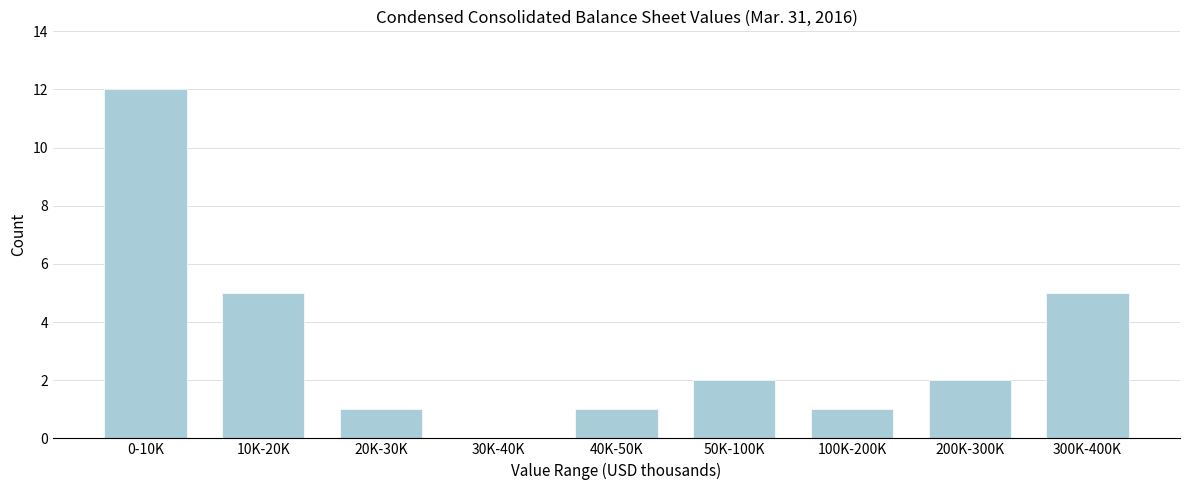

Reading right to left, what are all the values shown in this chart?

300K-400K=5	200K-300K=2	100K-200K=1	50K-100K=2	40K-50K=1	30K-40K=0	20K-30K=1	10K-20K=5	0-10K=12